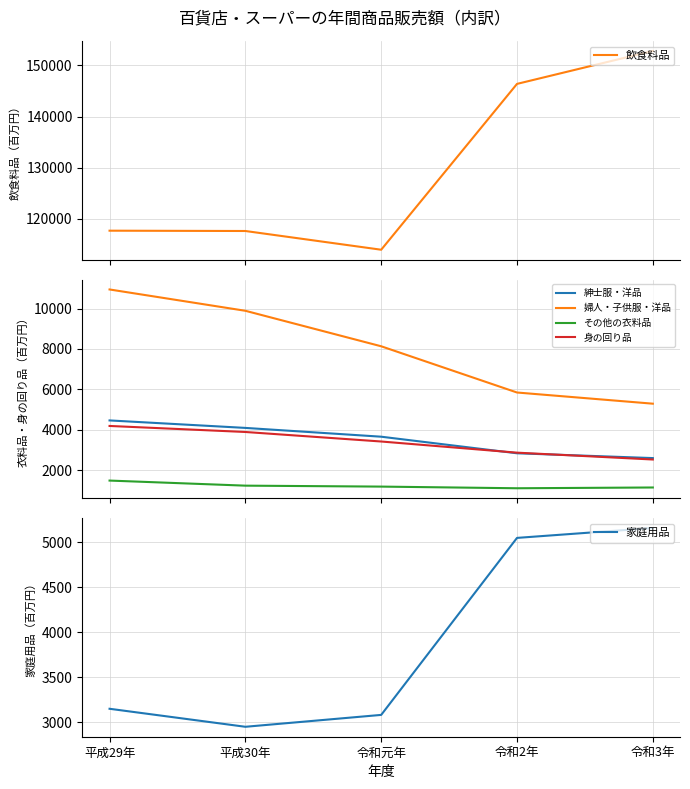

Between 平成30年 and 平成29年, which is larger?

平成29年